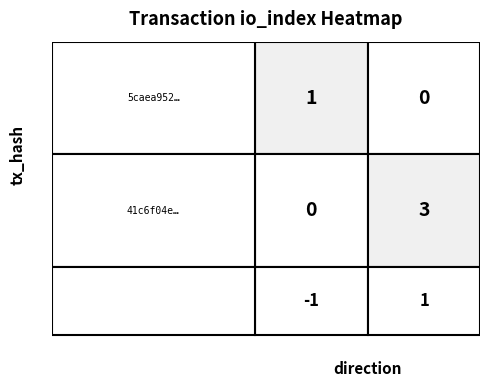

Rank the series at direction from highest to lowest value.

41c6f04ed737be5f81ecaa94c25f7c658eebba2, 5caea9520c20e08982951f202e98d45c5a69293